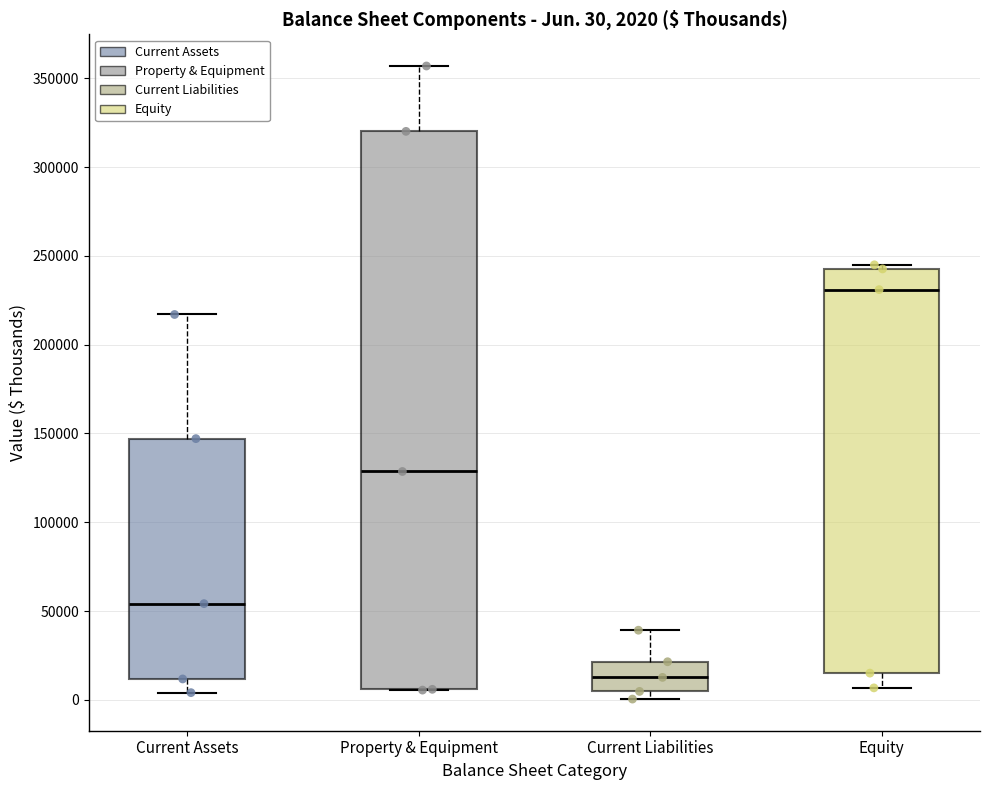

Comparing the boxes themselves (not the whiskers), which one is the tallest?

Property & Equipment